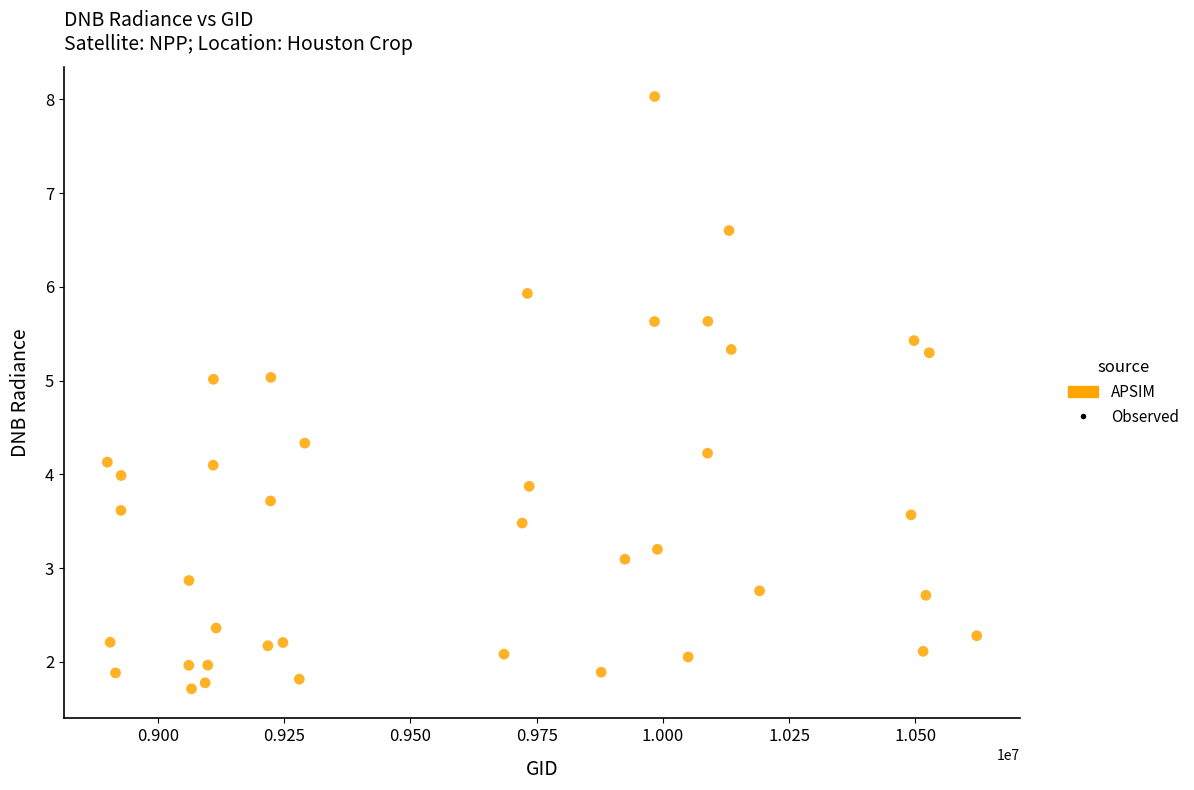

What is the range of Y values (max minus min)?

6.3